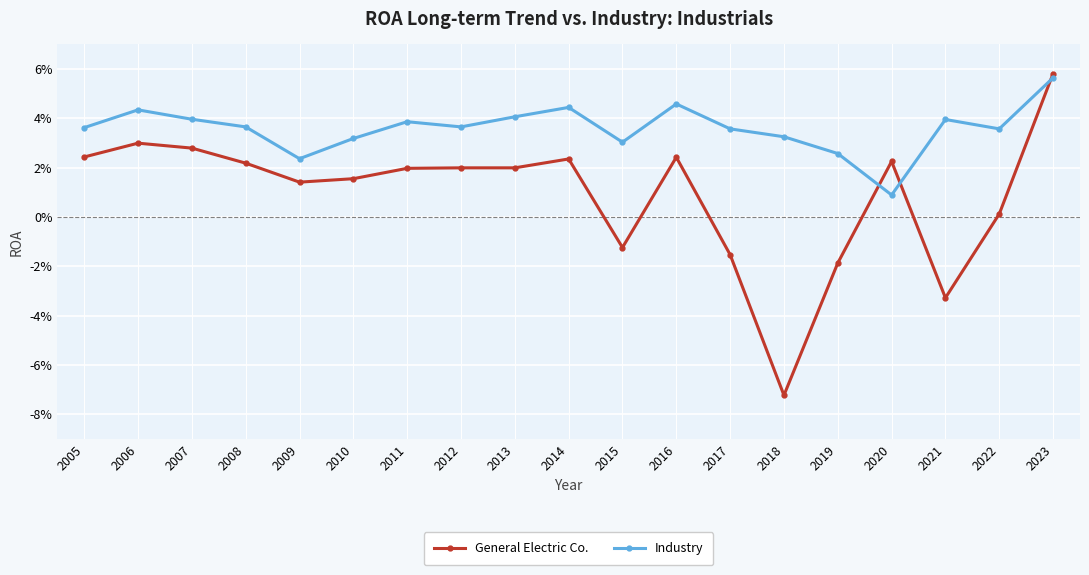

What are all the series names shown in the legend?

General Electric Co., Industry